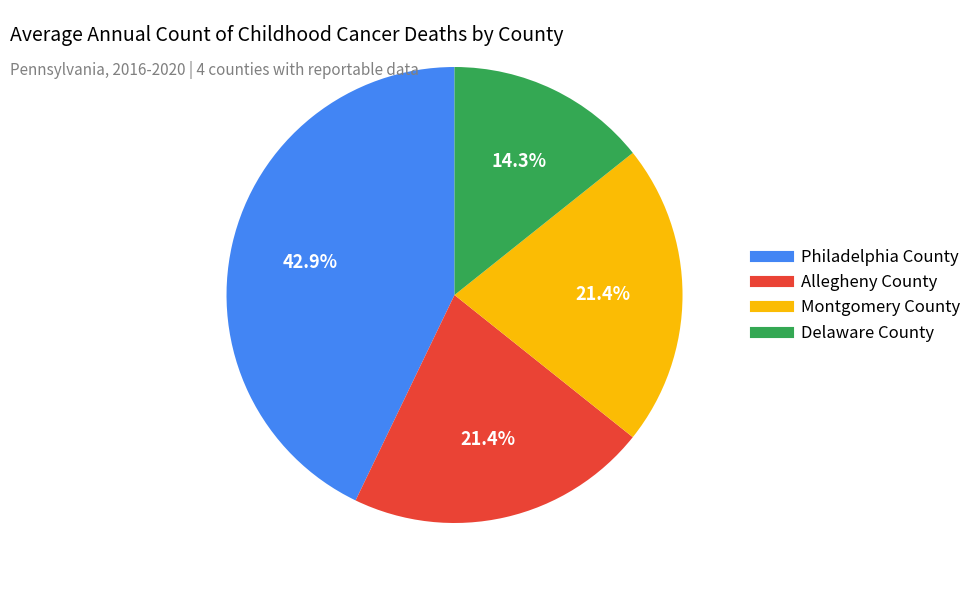

How many segments does this pie chart have?

4